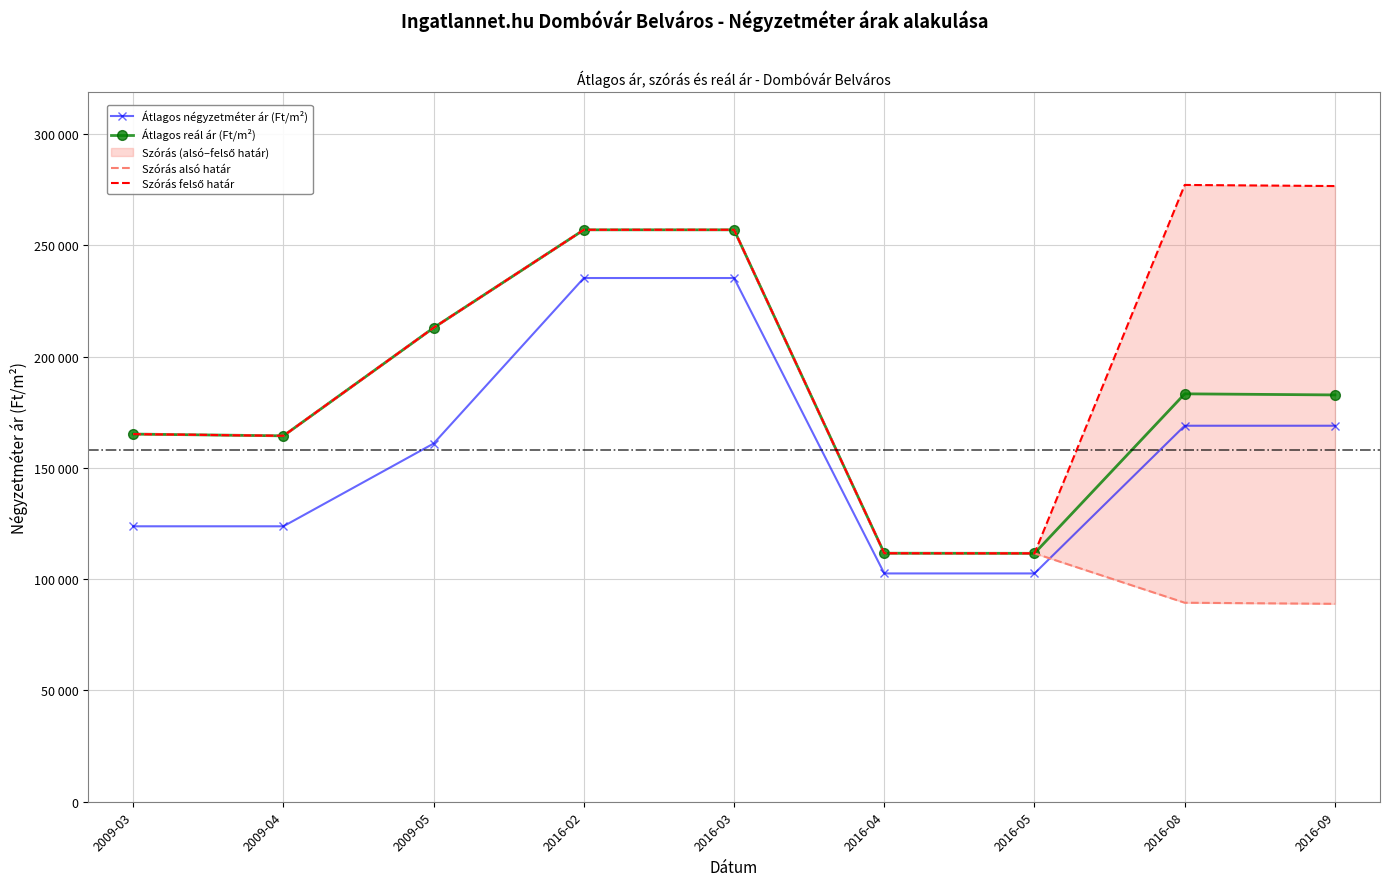

Which series has the largest total across all categories?

Szórás felső határ